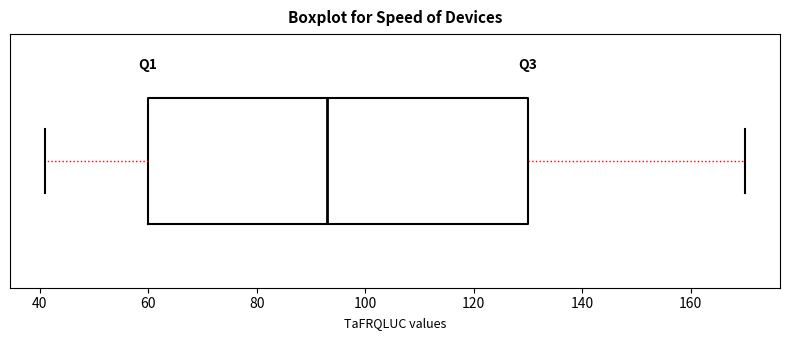

Transcribe this box plot: give where the median line is, the range the box spans, and where the two whiskers end, as read against the x-axis. The values are not printed on the chart, so give them approximately, as read against the axis.

median 94, box 60 to 130, whiskers 42 to 170